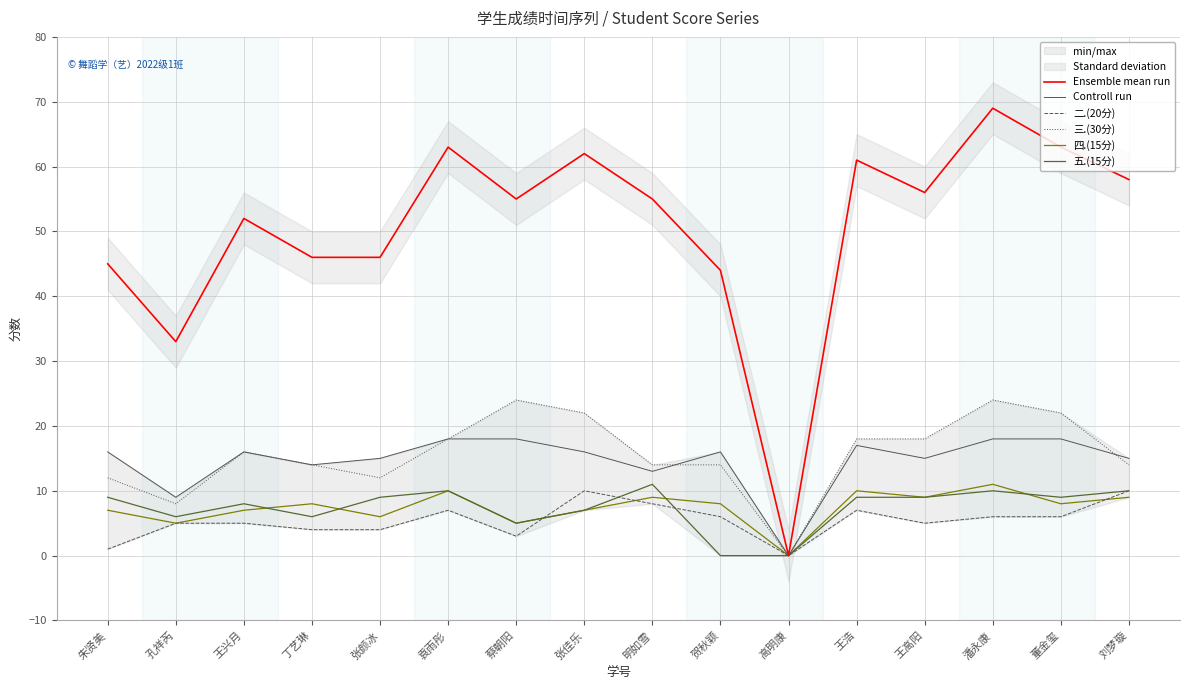

Reading left to right, list all the values displayed in this chart.

Ensemble mean run: 朱贤美=45	孔祥芮=33	王兴月=52	丁艺琳=46	张颜冰=46	袁雨彤=63	蔡朝阳=55	张佳乐=62	明如雪=55	贺秋颖=44	高明康=0	王浩=61	王高阳=56	潘永康=69	董金玺=63	刘梦璇=58
Controll run: 朱贤美=16	孔祥芮=9	王兴月=16	丁艺琳=14	张颜冰=15	袁雨彤=18	蔡朝阳=18	张佳乐=16	明如雪=13	贺秋颖=16	高明康=0	王浩=17	王高阳=15	潘永康=18	董金玺=18	刘梦璇=15
二.(20分): 朱贤美=1	孔祥芮=5	王兴月=5	丁艺琳=4	张颜冰=4	袁雨彤=7	蔡朝阳=3	张佳乐=10	明如雪=8	贺秋颖=6	高明康=0	王浩=7	王高阳=5	潘永康=6	董金玺=6	刘梦璇=10
三.(30分): 朱贤美=12	孔祥芮=8	王兴月=16	丁艺琳=14	张颜冰=12	袁雨彤=18	蔡朝阳=24	张佳乐=22	明如雪=14	贺秋颖=14	高明康=0	王浩=18	王高阳=18	潘永康=24	董金玺=22	刘梦璇=14
四.(15分): 朱贤美=7	孔祥芮=5	王兴月=7	丁艺琳=8	张颜冰=6	袁雨彤=10	蔡朝阳=5	张佳乐=7	明如雪=9	贺秋颖=8	高明康=0	王浩=10	王高阳=9	潘永康=11	董金玺=8	刘梦璇=9
五.(15分): 朱贤美=9	孔祥芮=6	王兴月=8	丁艺琳=6	张颜冰=9	袁雨彤=10	蔡朝阳=5	张佳乐=7	明如雪=11	贺秋颖=0	高明康=0	王浩=9	王高阳=9	潘永康=10	董金玺=9	刘梦璇=10